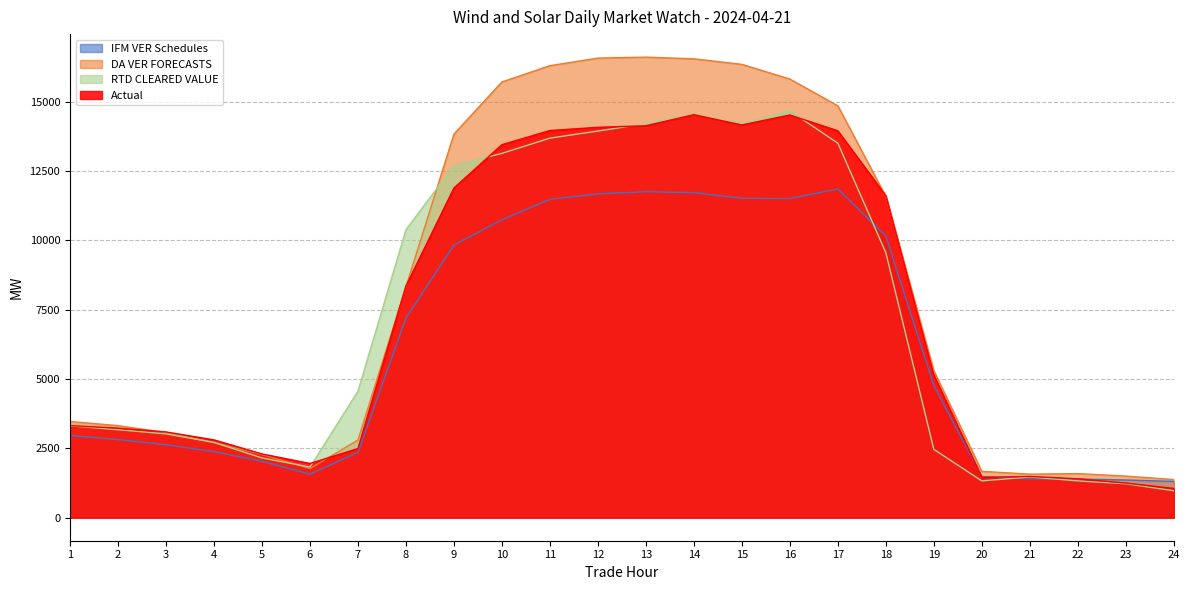

Is it true that IFM VER Schedules equals 11854.1 at 17?

True